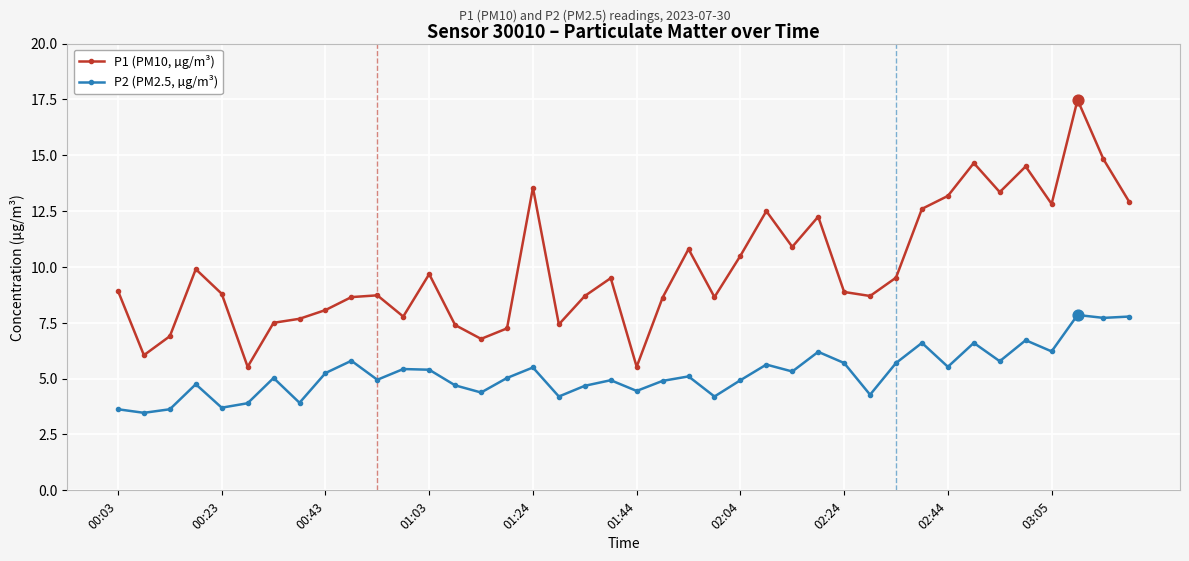

Which series has the largest total across all categories?

P1 (PM10, µg/m³)